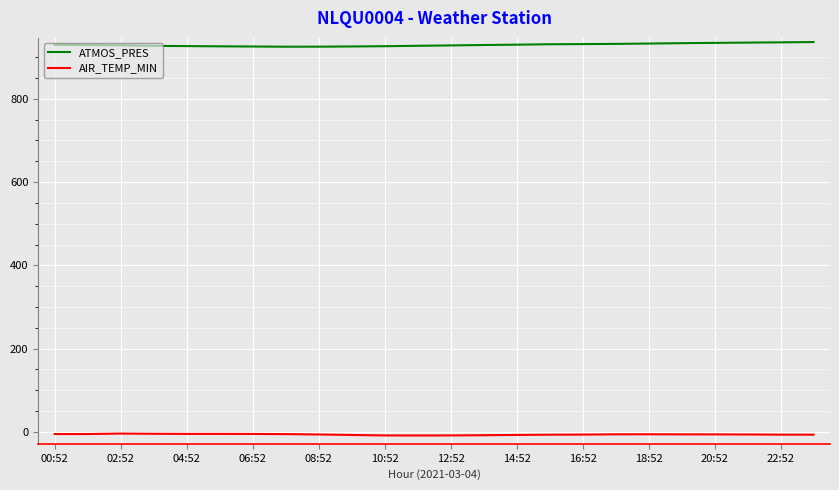

Rank the series by their average value, from lowest to highest.

AIR_TEMP_MIN, ATMOS_PRES